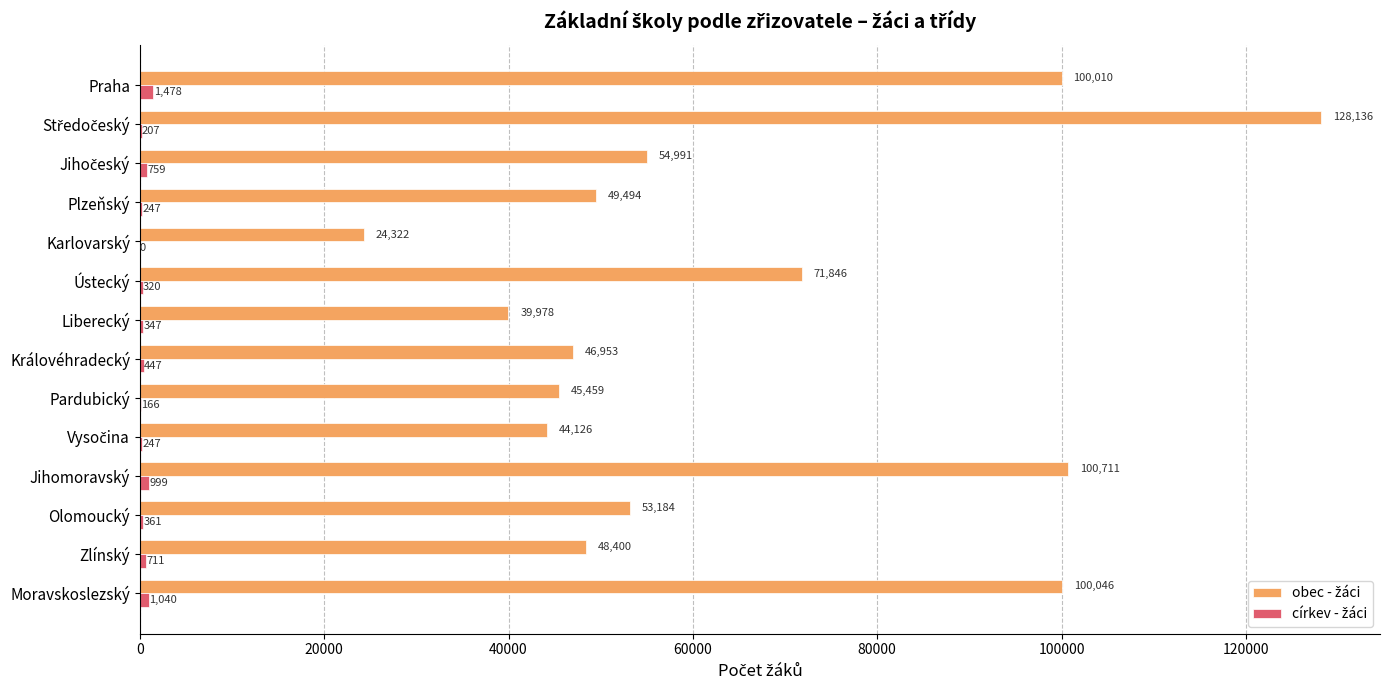

What is the greatest value displayed?

128136